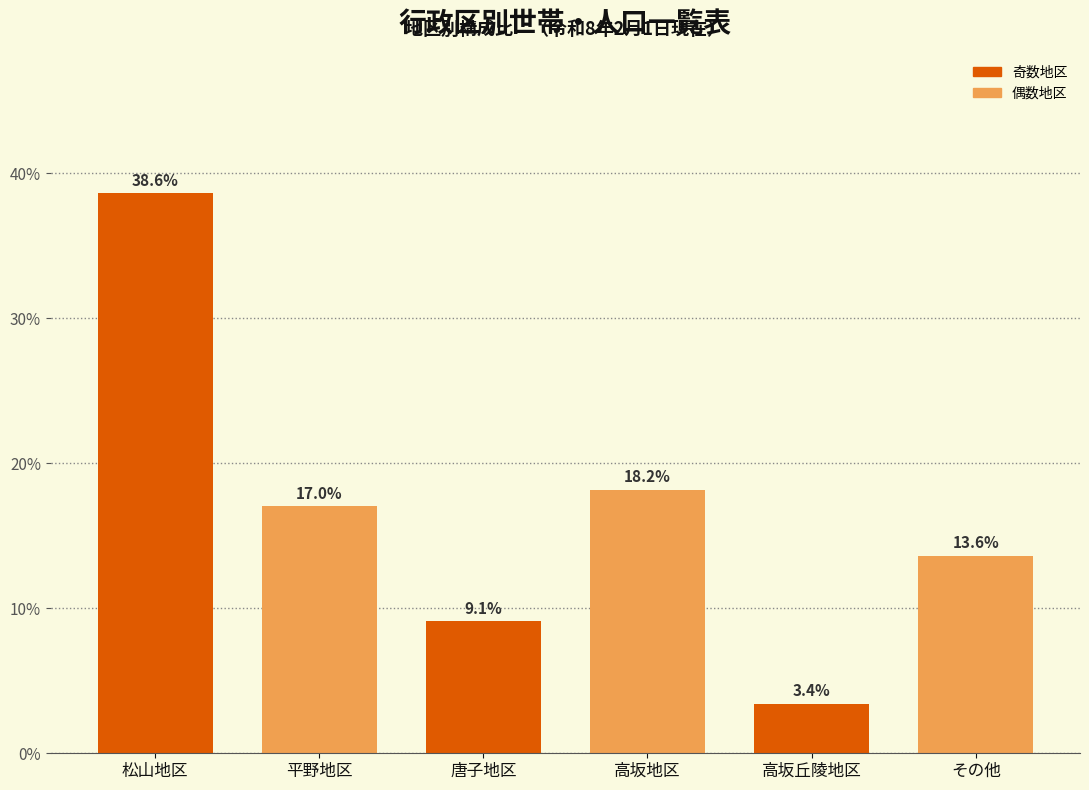

Reading left to right, transcribe all the data shown in this chart.

38.6	17.0	9.1	18.2	3.4	13.6